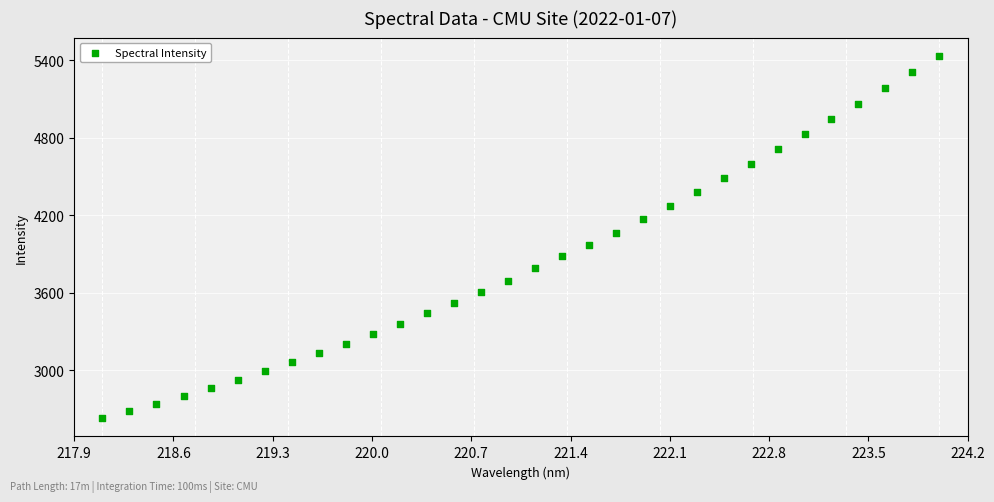

What is the range of Y values (max minus min)?

2809.4